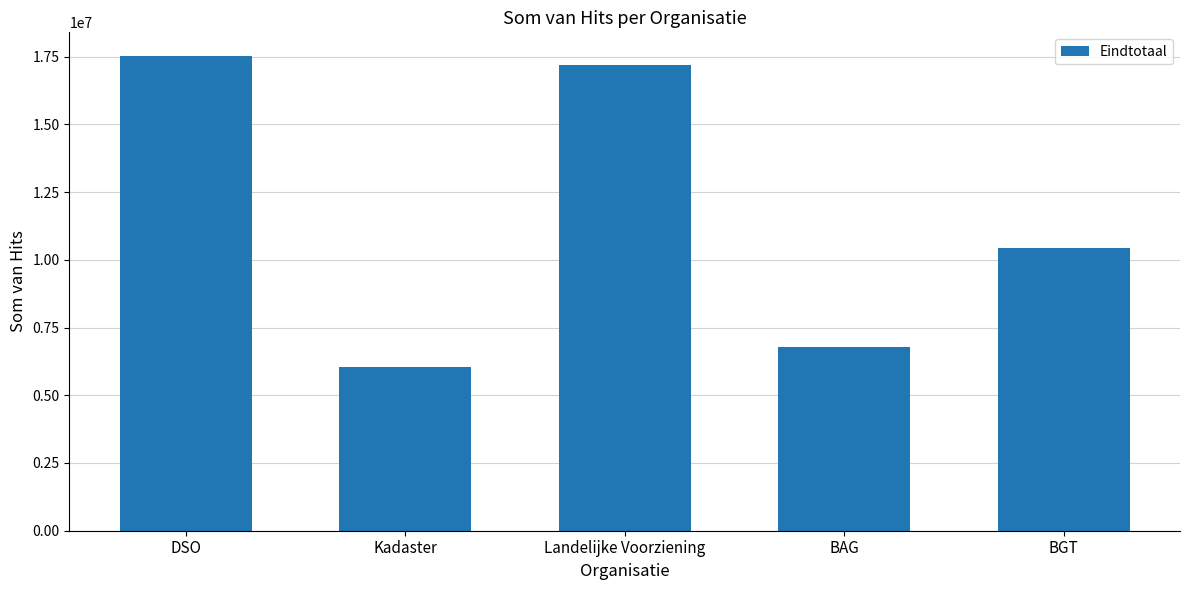

List the labels in order of value, smallest first.

Kadaster, BAG, BGT, Landelijke Voorziening, DSO